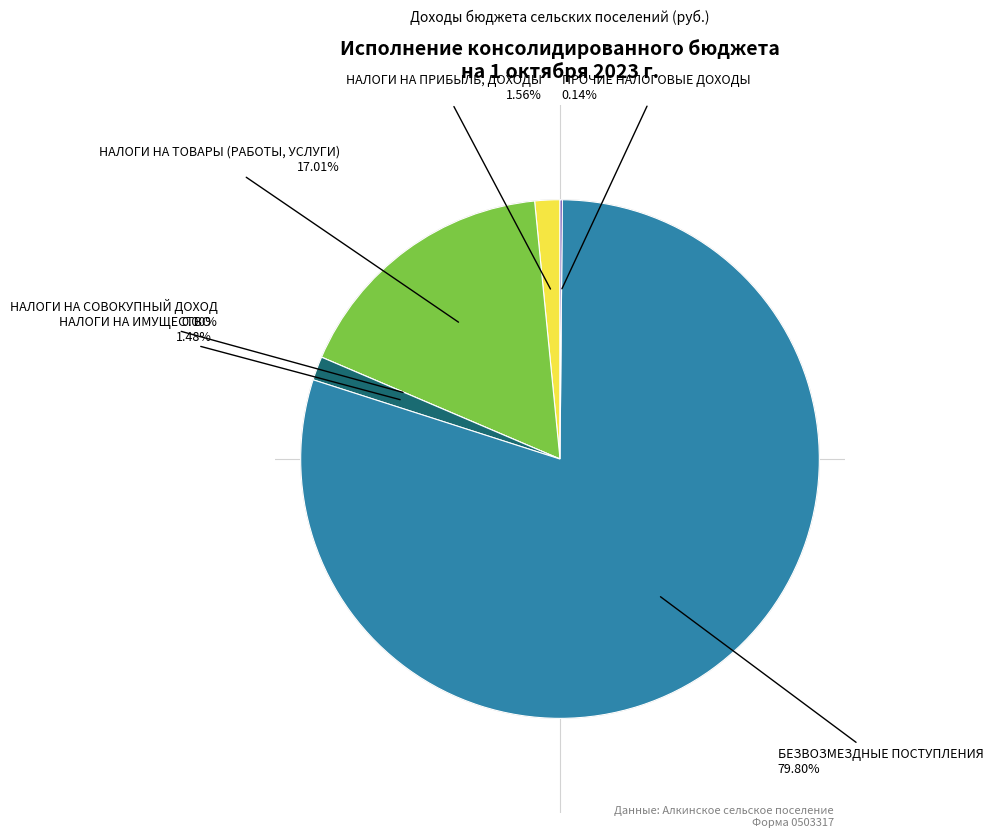

Do НАЛОГИ НА ИМУЩЕСТВО and НАЛОГИ НА СОВОКУПНЫЙ ДОХОД together represent more than half of the pie?

No